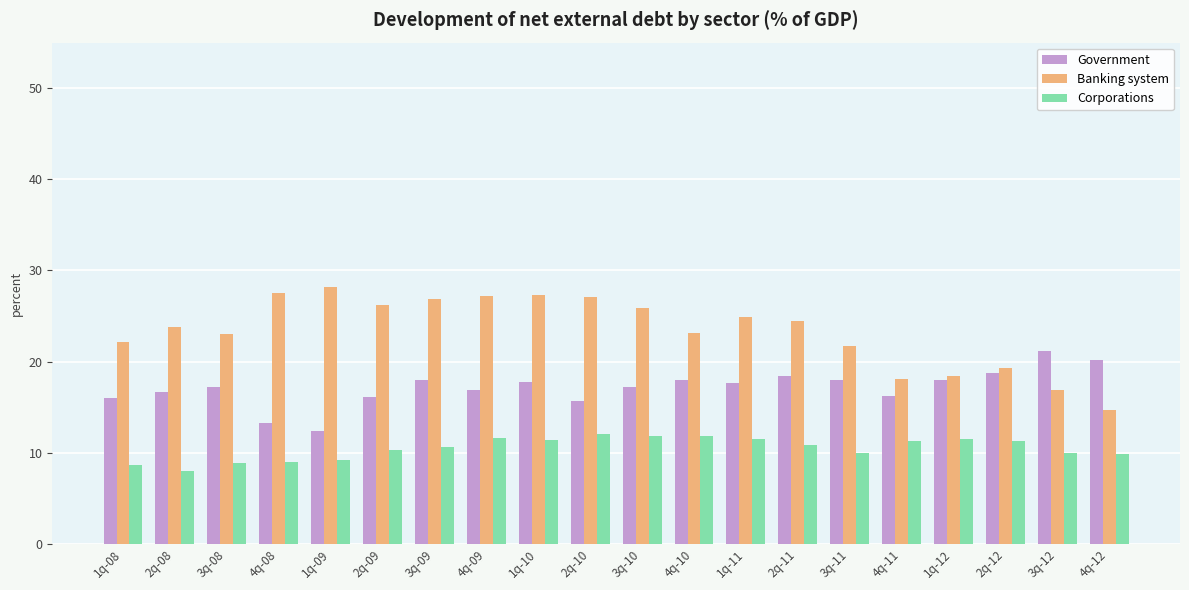

What is the label of the 5th bar from the right?

4q-11